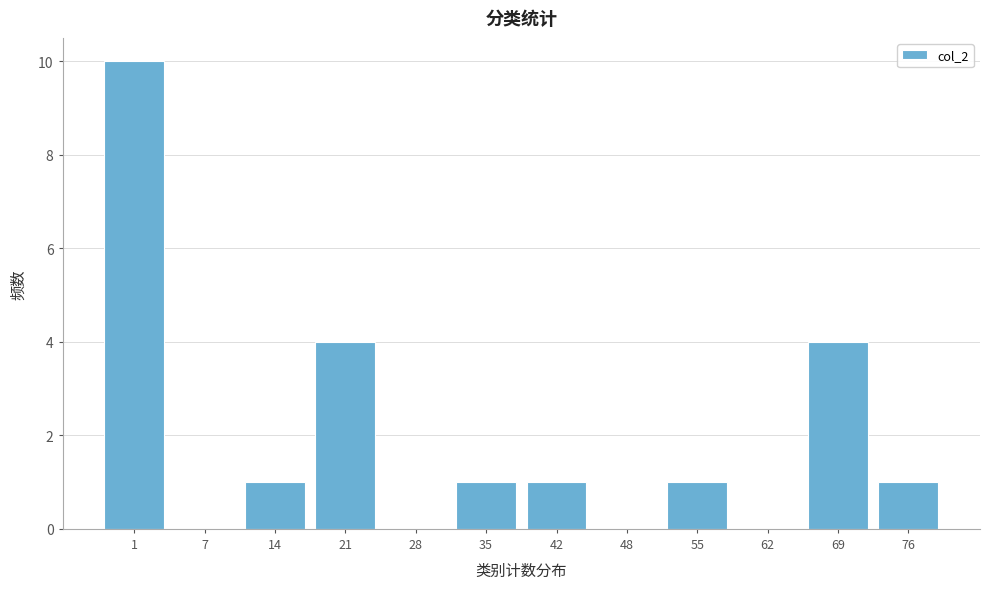

Reading right to left, transcribe all the data shown in this chart.

76=1	69=4	62=0	55=1	48=0	42=1	35=1	28=0	21=4	14=1	7=0	1=10